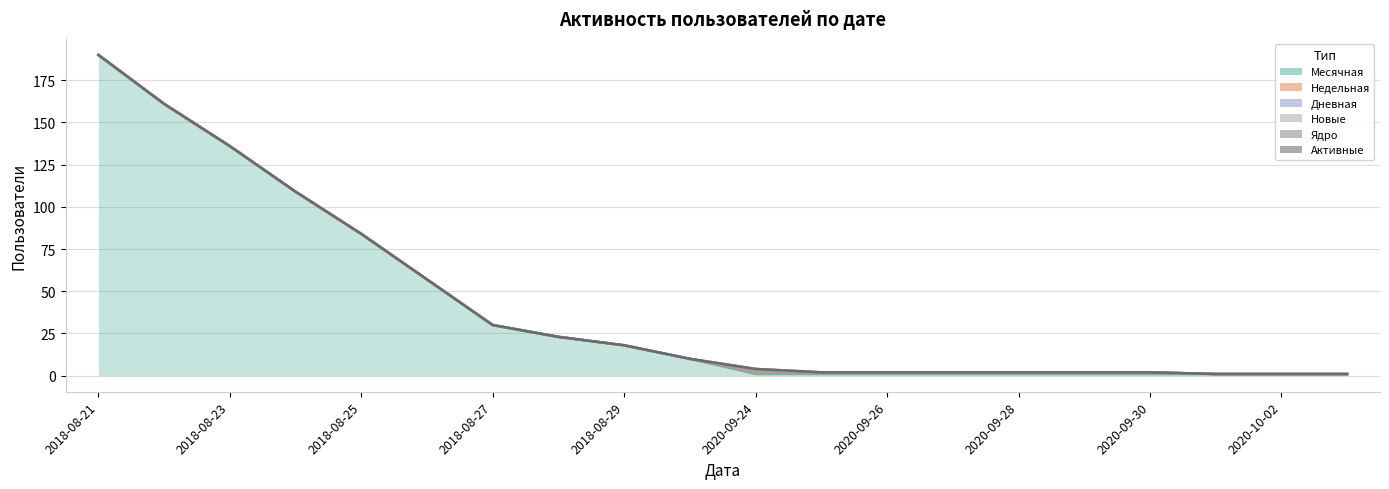

Which category has the lowest value in the Месячная series?

2020-09-24